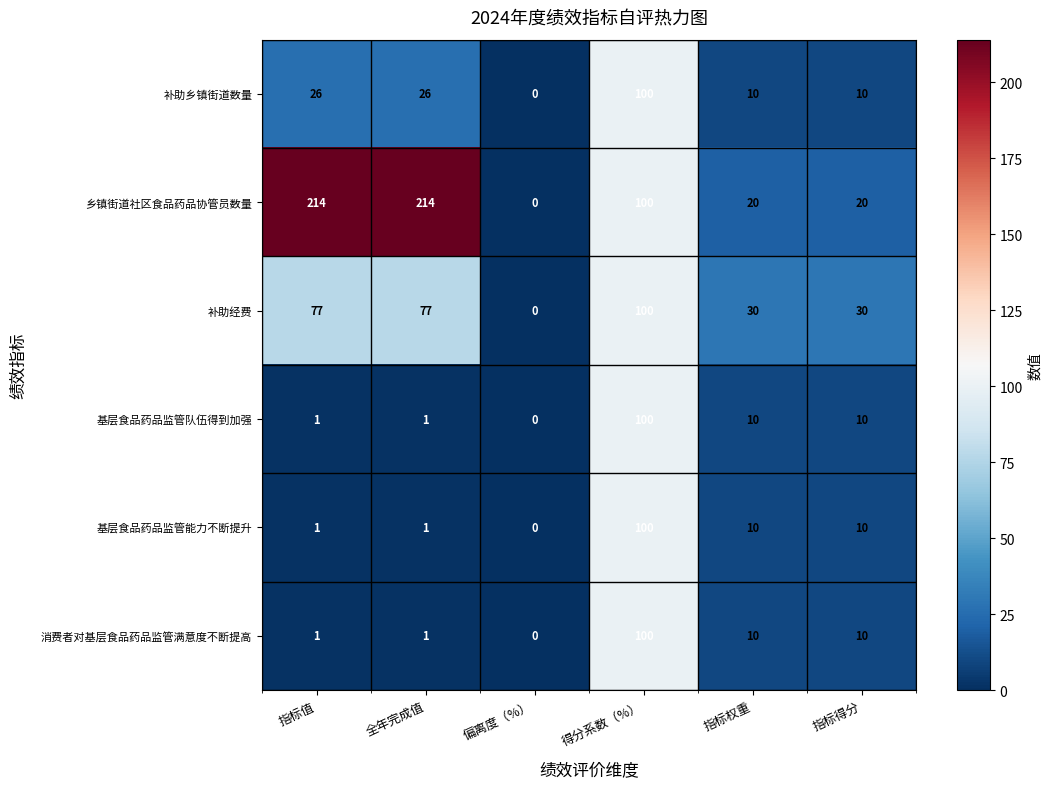

What is the greatest value displayed?

214